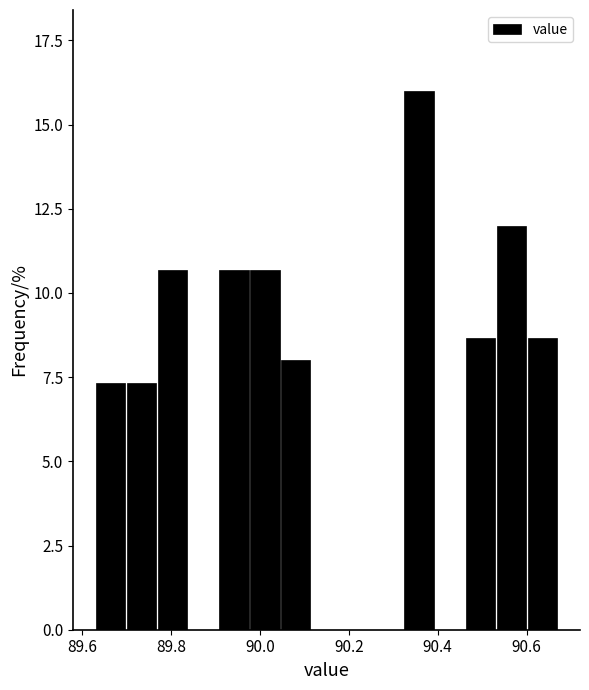

Around what value on the x-axis is the tallest bar? Give the approximate position of its centre, as read against the axis.

90.36